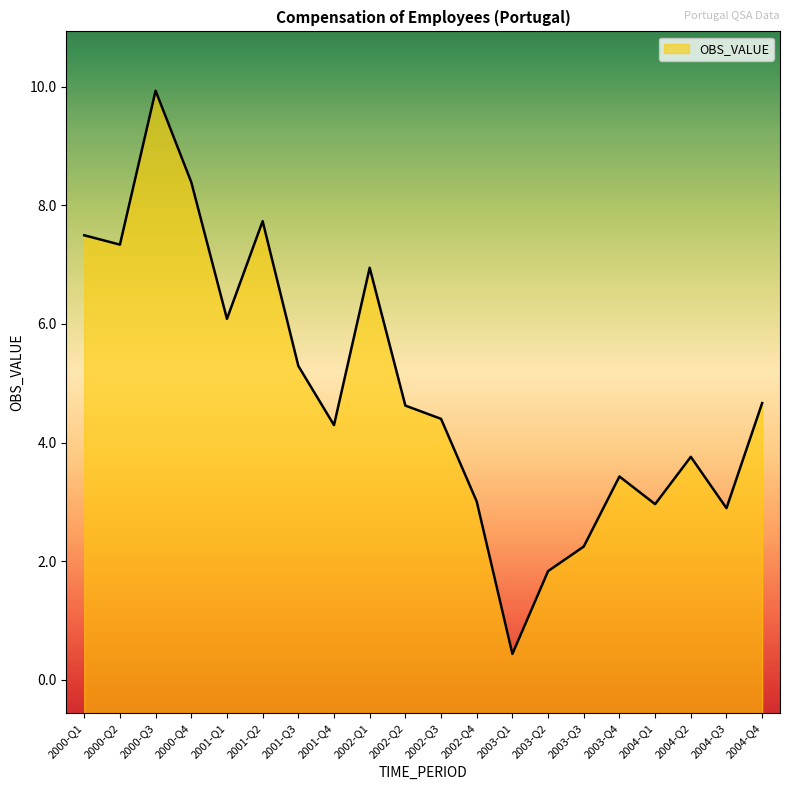

True or false: the data shows 2.9 at 2004-Q3.

True